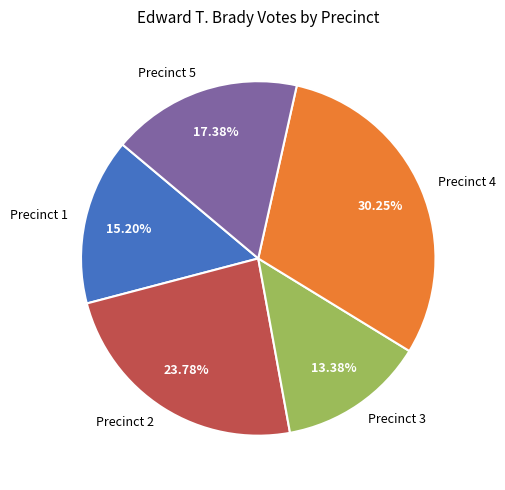

To the nearest percent, what portion does Precinct 1 represent?

15%